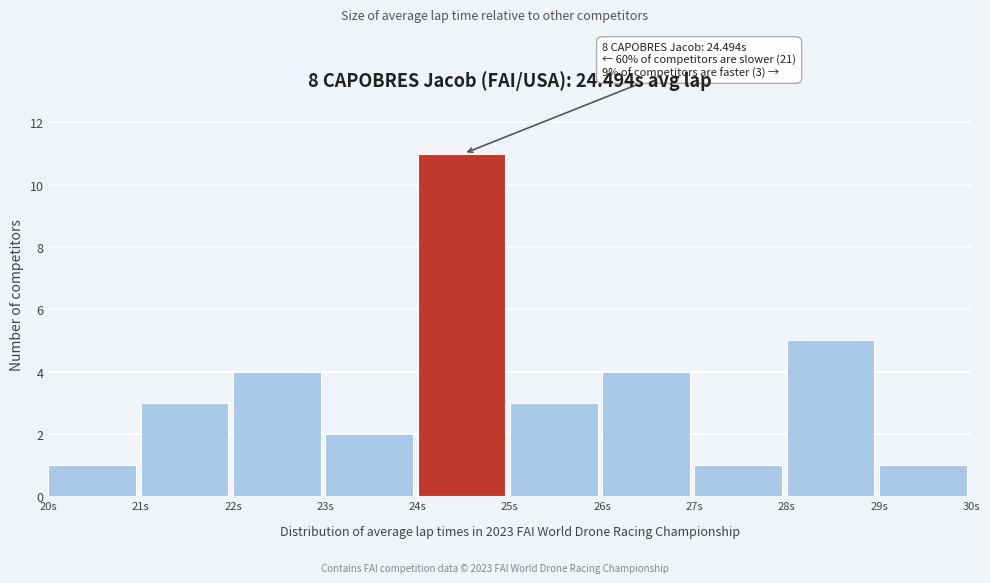

Which range on the x-axis has the tallest bar?

24 to 25